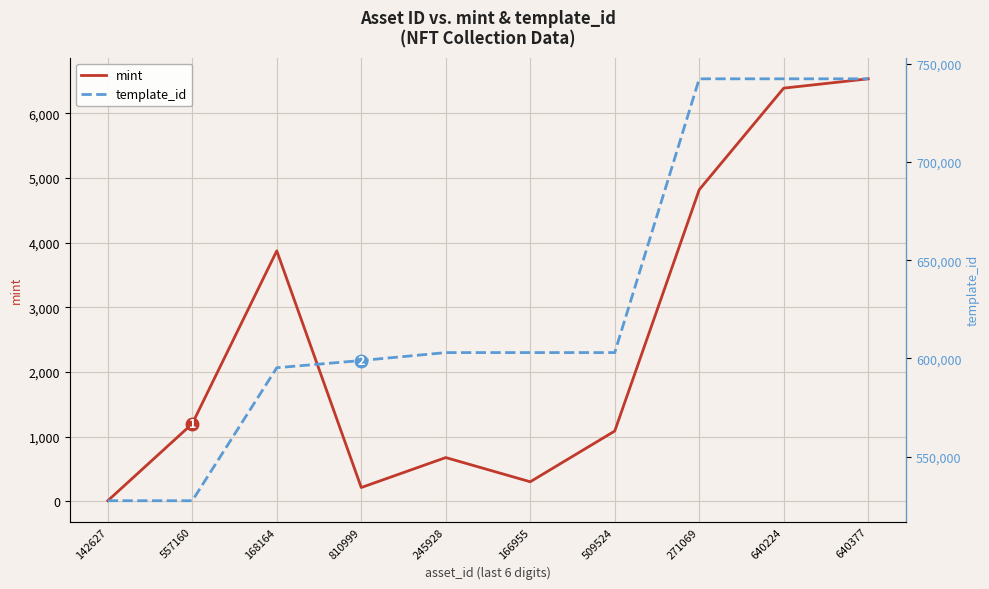

What is the approximate value of template_id at 142627, to the nearest 100?

527500